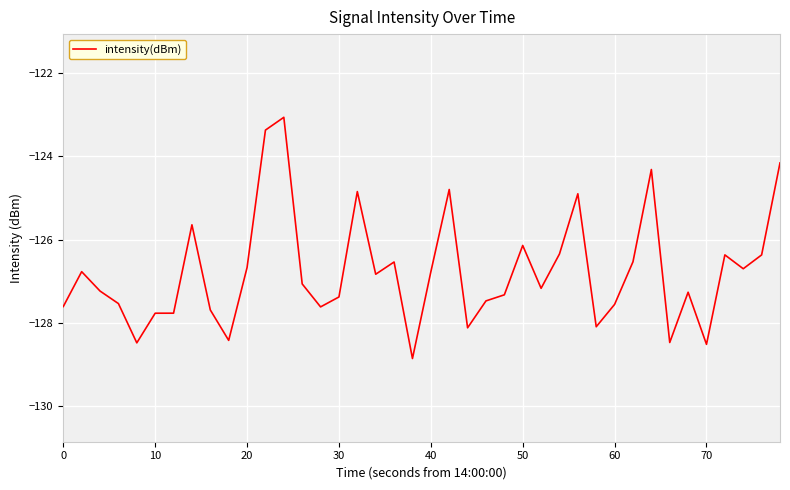

What is the smallest value displayed?

-128.9